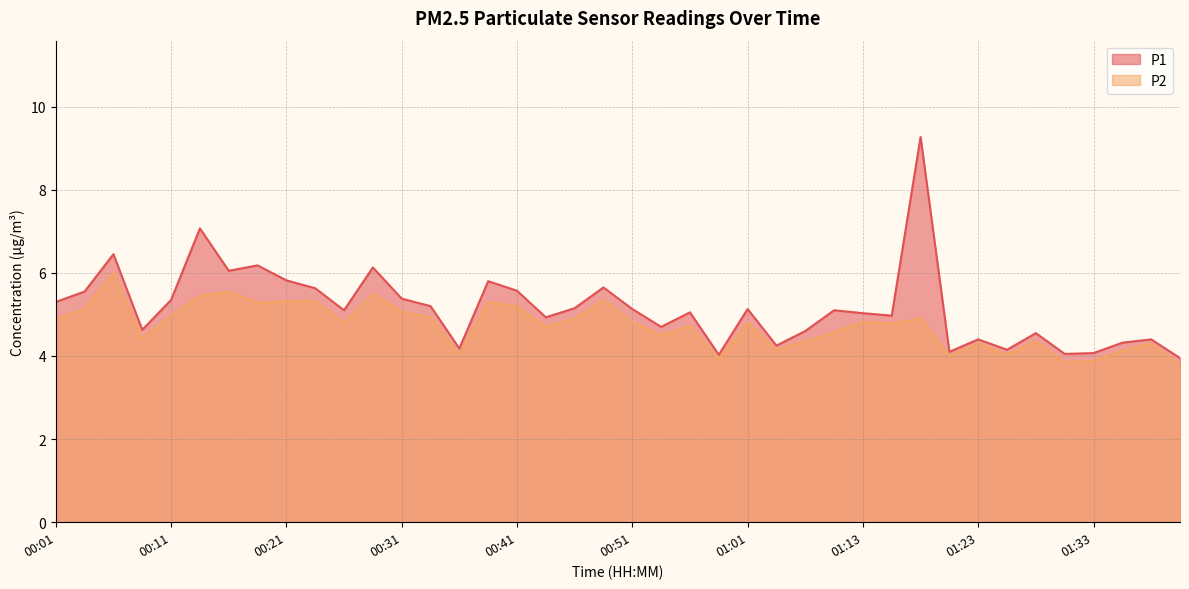

Does the chart display data point markers on the line(s)?

No